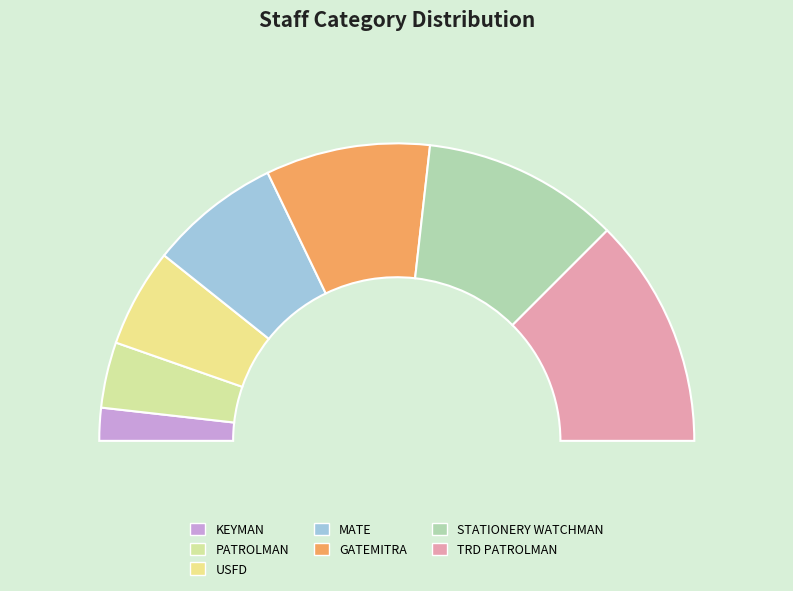

The TRD PATROLMAN slice represents 15% of the pie. True or false?

False